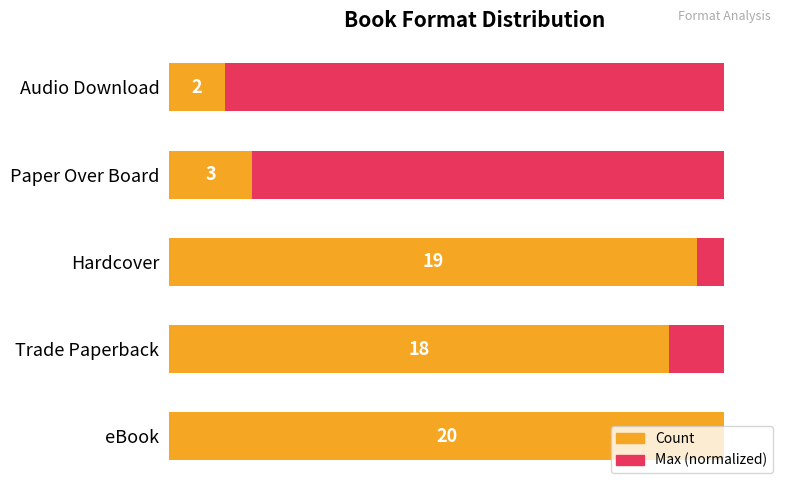

True or false: Max count has a value of 0.1 at 60.

False